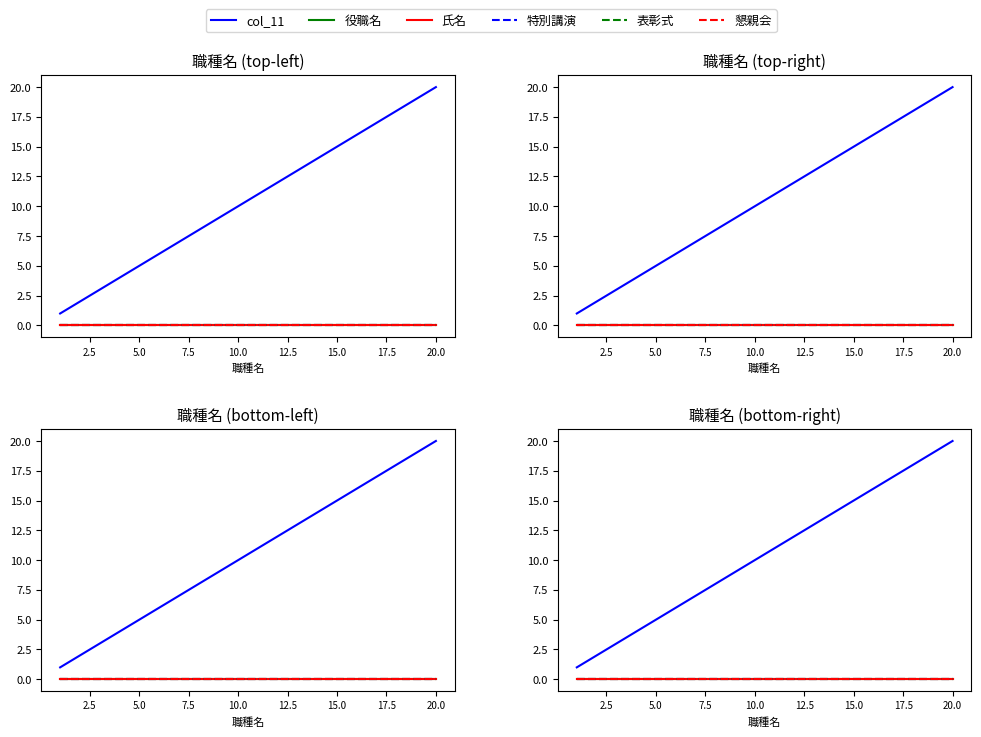

At how many categories does at least one series exceed 0?

20